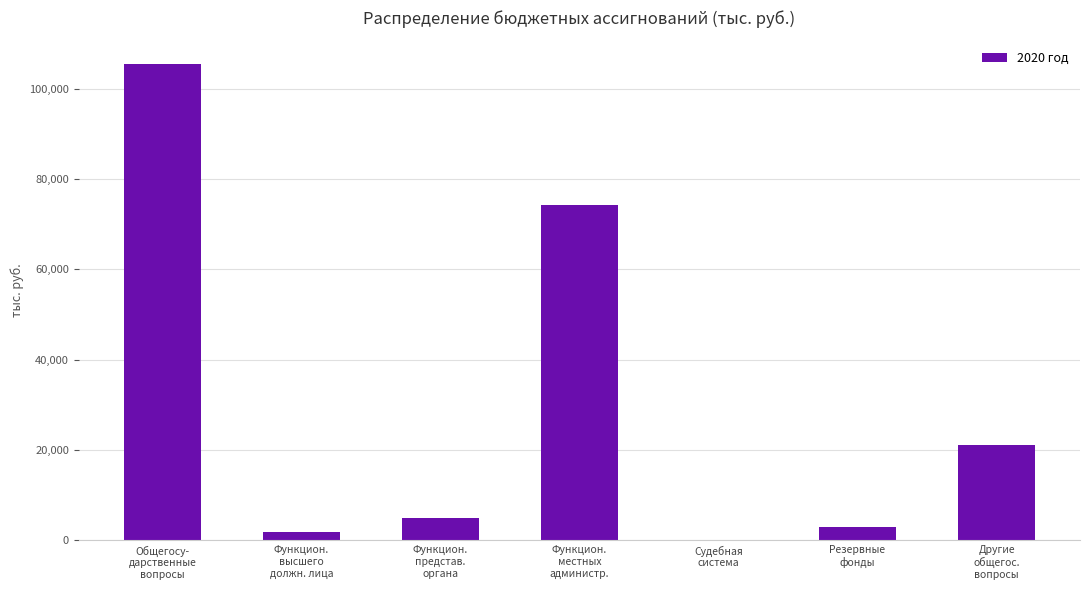

True or false: the data shows 3000.0 at Резервные
фонды.

True